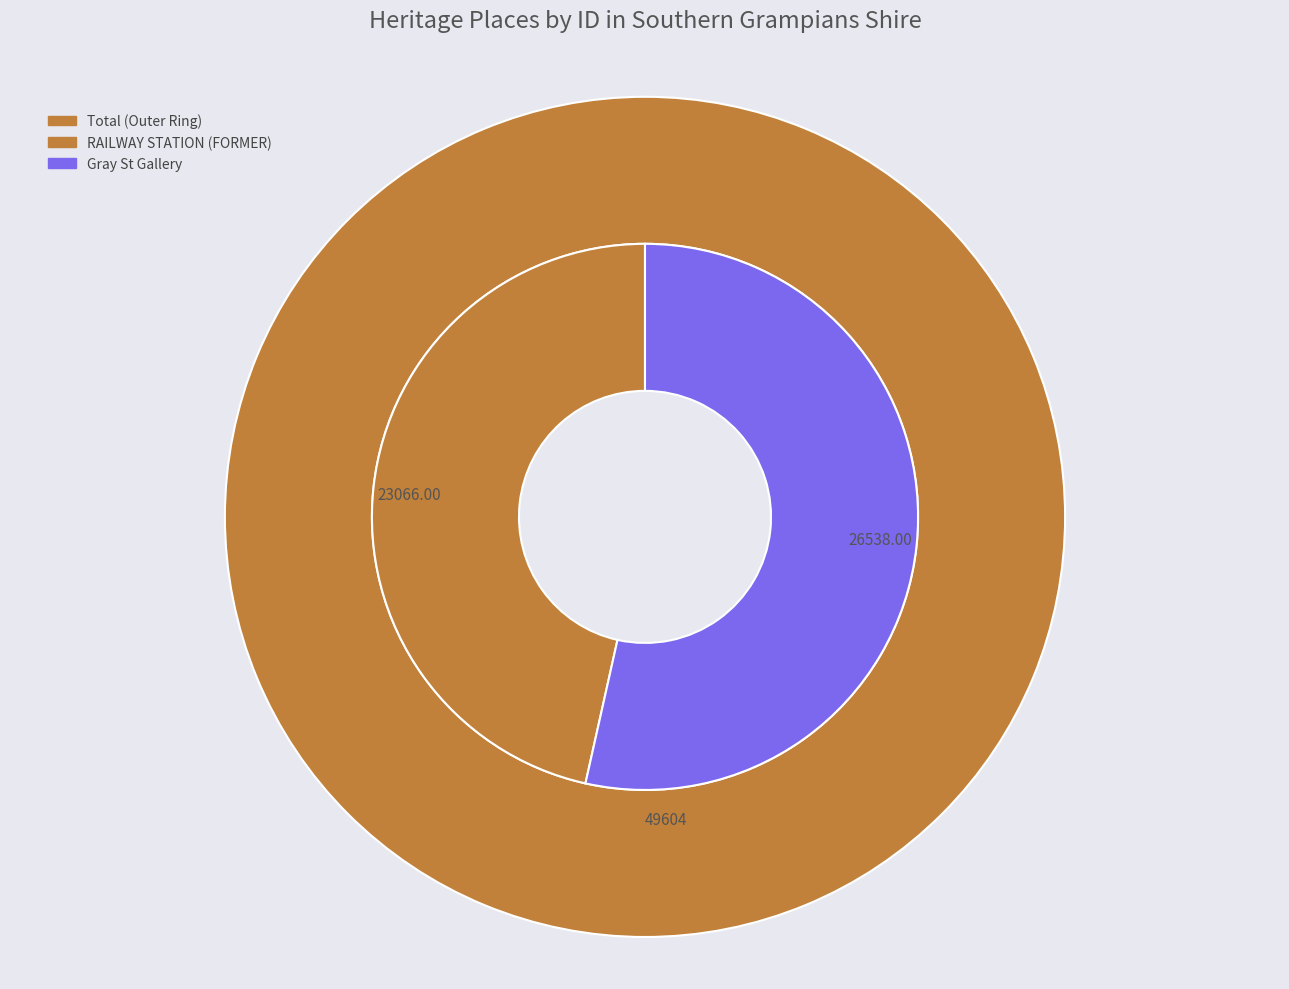

How many slices are in this pie chart?

2